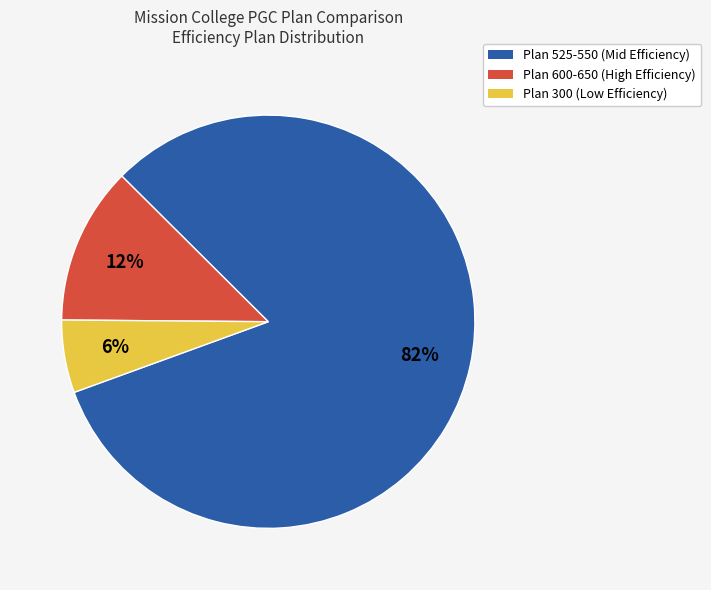

To the nearest percent, what is the difference between the largest and smallest slice percentages?

76%